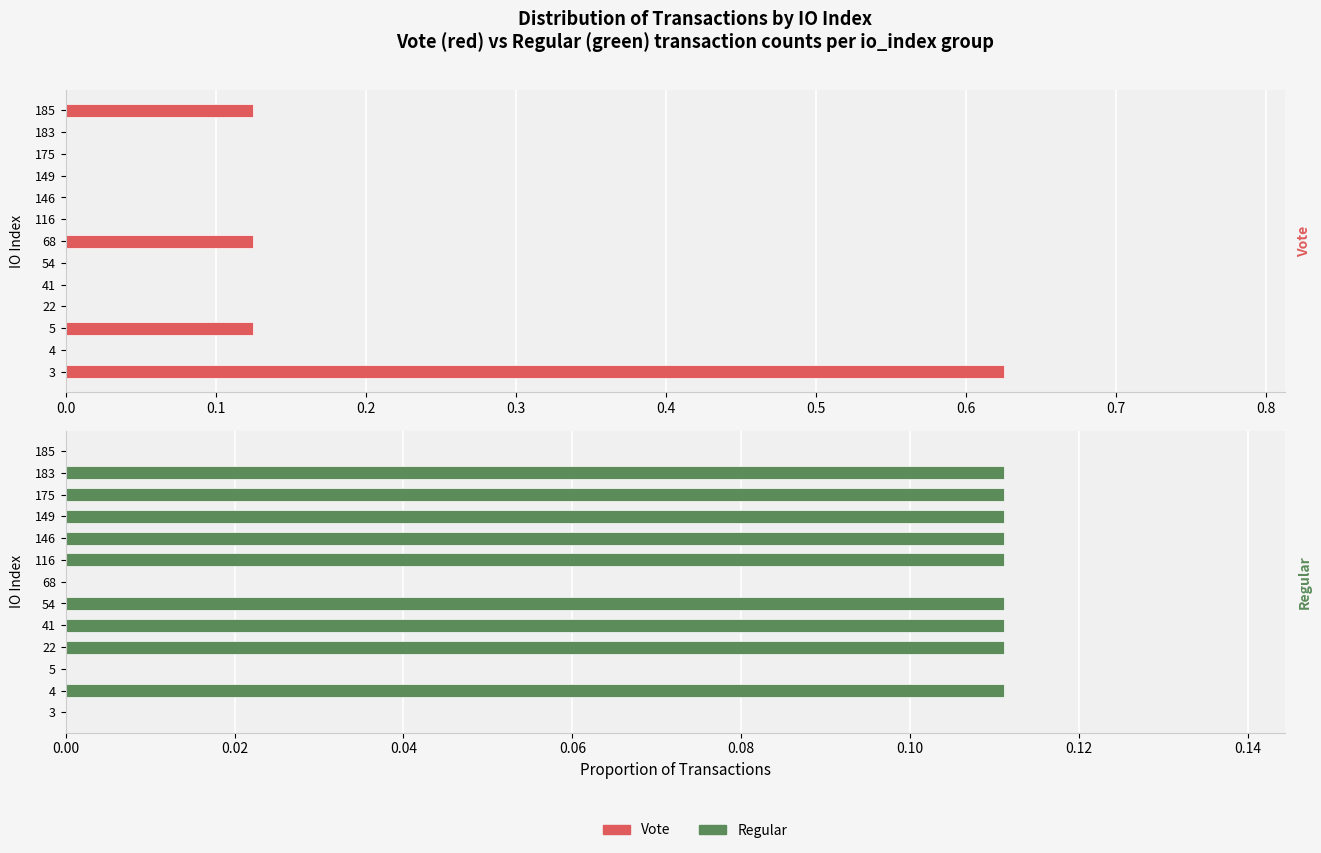

How many values in the Vote series exceed 0?

4